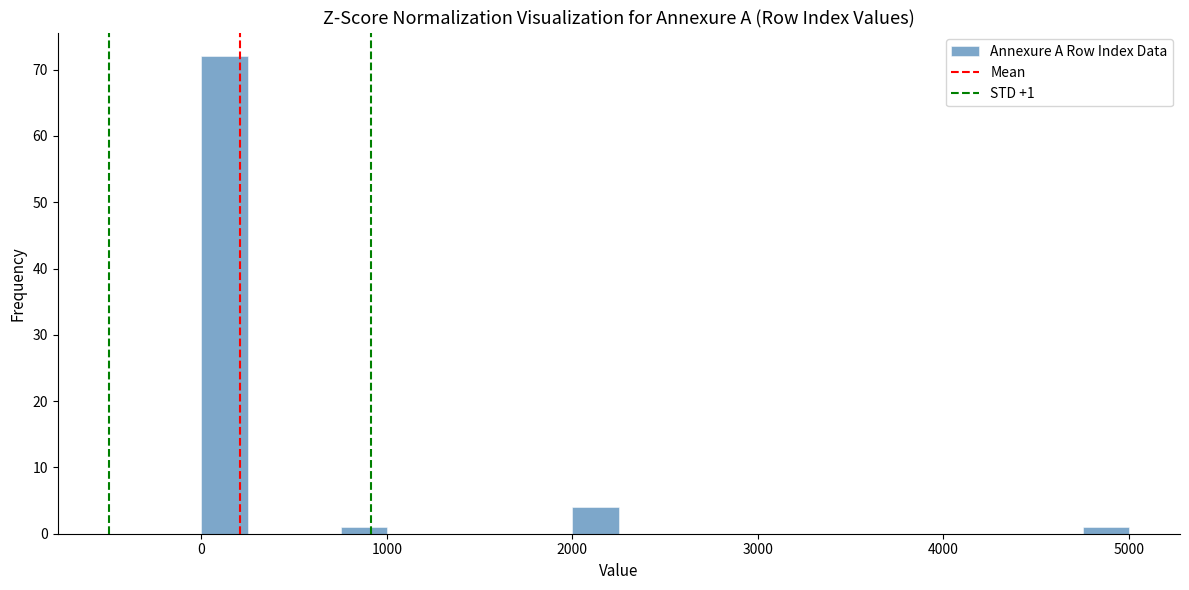

Around what value on the x-axis is the tallest bar? Give the approximate position of its centre, as read against the axis.

100